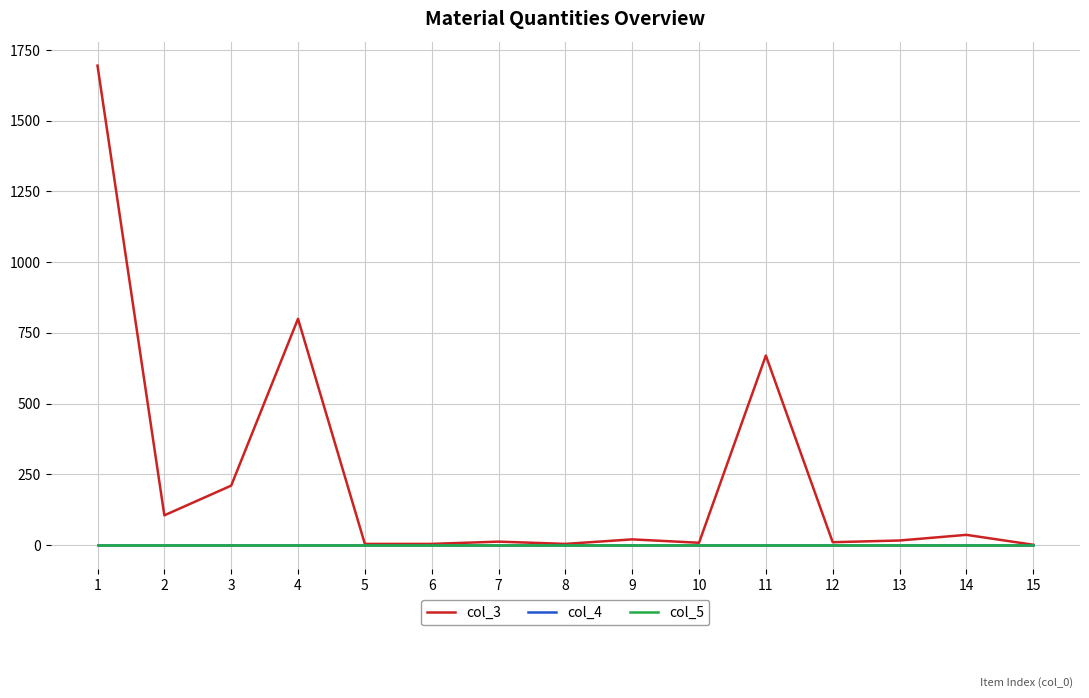

Does the chart display data point markers on the line(s)?

No